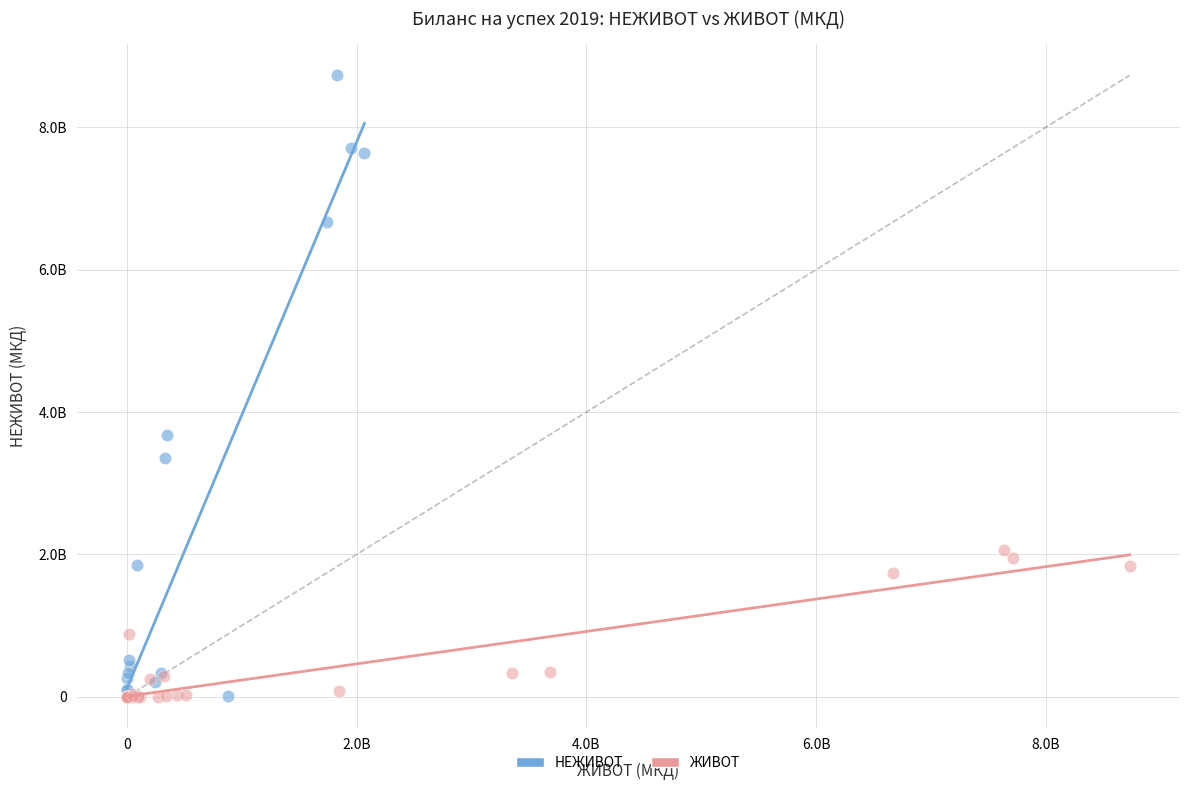

Which series has the largest Y range (max minus min)?

НЕЖИВОТ